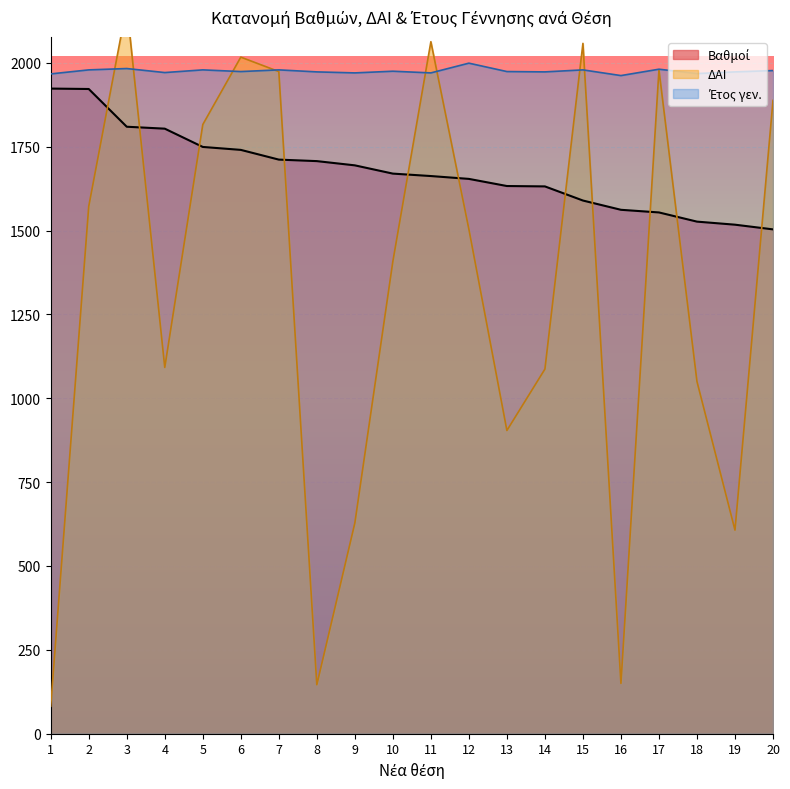

What is the lowest value of the ΔΑΙ series?

82.0